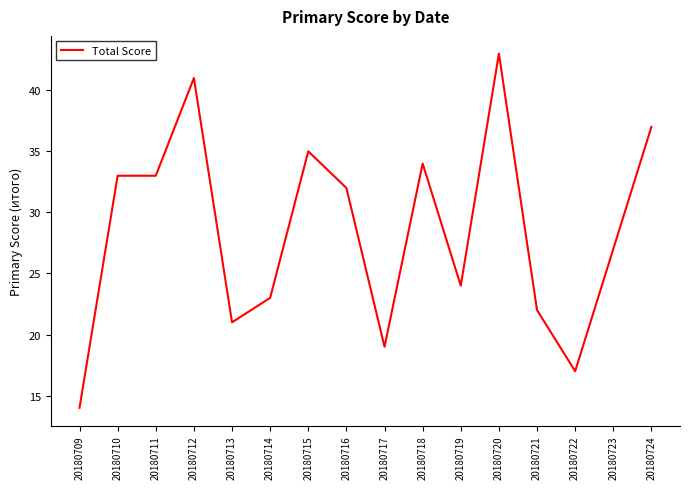

At which label is the value closest to 28?

20180723